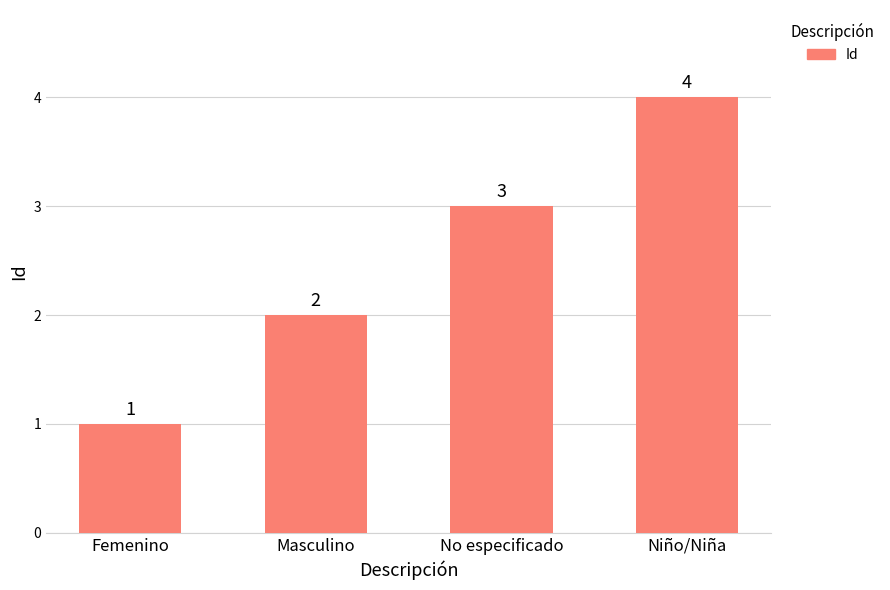

What is the change in value from Femenino to Masculino?

+1